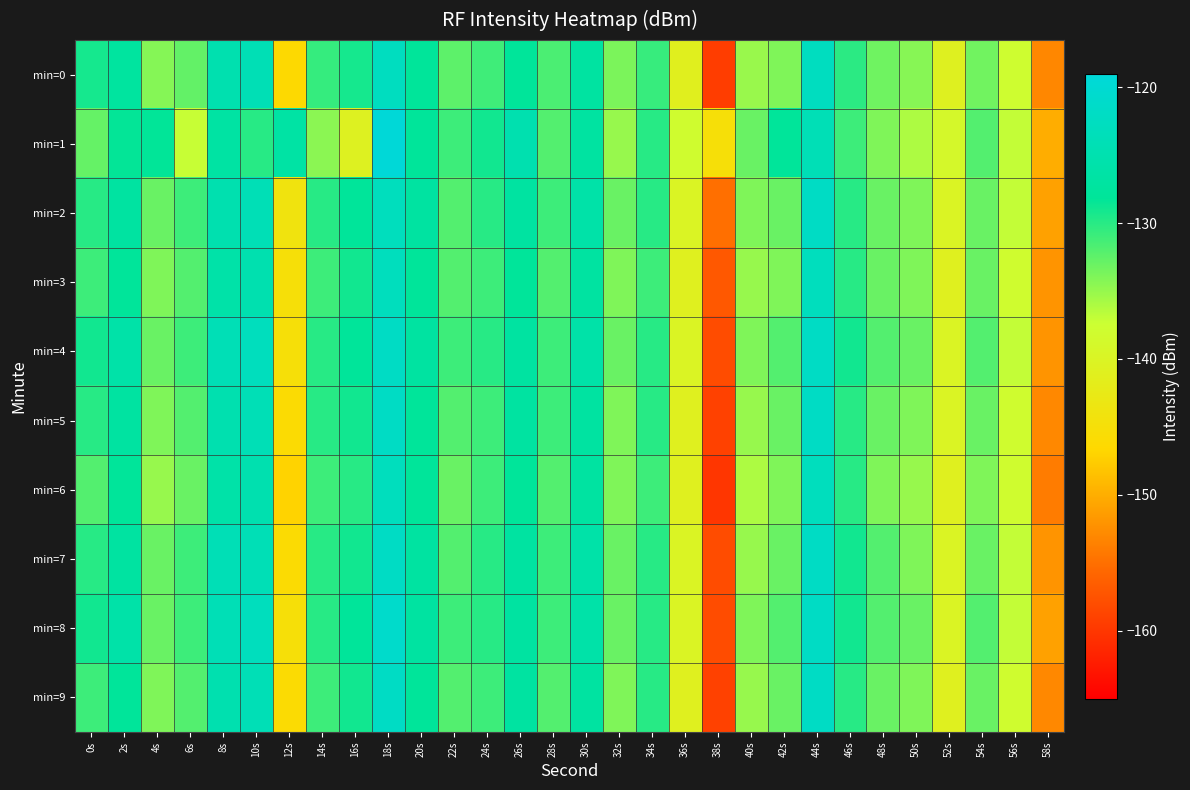

Which series has the largest total across all categories?

min=8